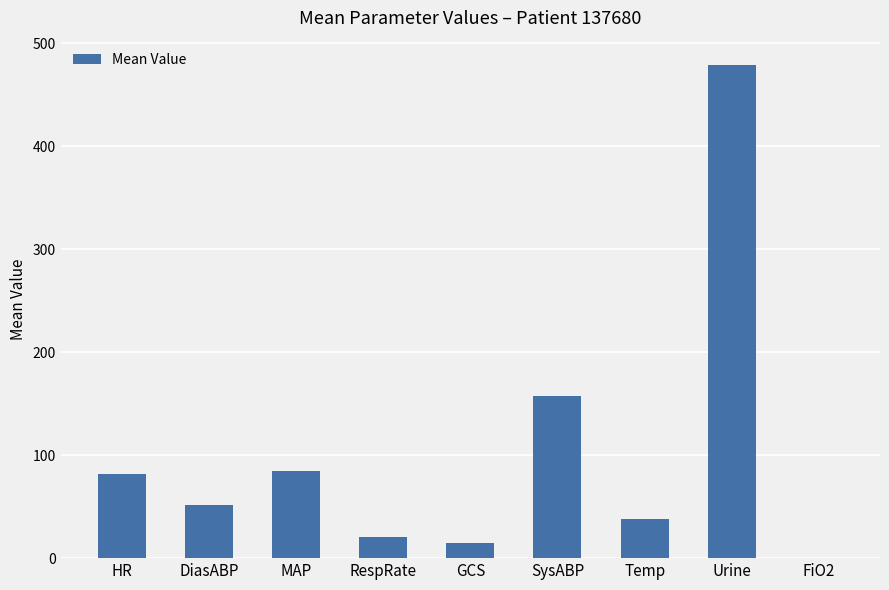

What is the sum of the values at GCS and DiasABP?

66.6